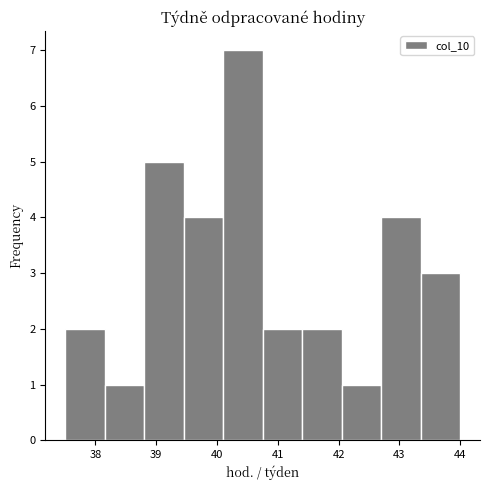

Reading left to right, transcribe this chart: for each bar, give the range it covers on the x-axis and its height. Neither the bar edges nor the heights are printed on the chart, so give them approximately, as read against the axes.

37.50 to 38.15: 2
38.15 to 38.80: 1
38.80 to 39.45: 5
39.45 to 40.10: 4
40.10 to 40.75: 7
40.75 to 41.40: 2
41.40 to 42.05: 2
42.05 to 42.70: 1
42.70 to 43.35: 4
43.35 to 44.00: 3